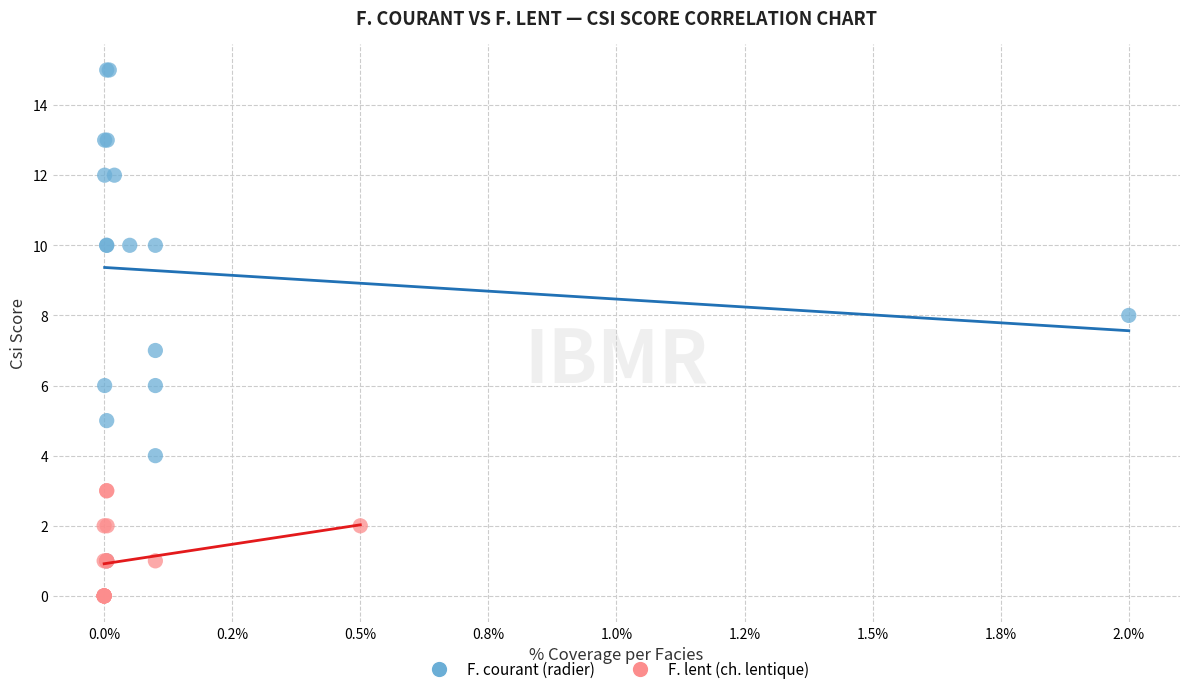

Which series contains the highest Y value?

F. courant (radier)